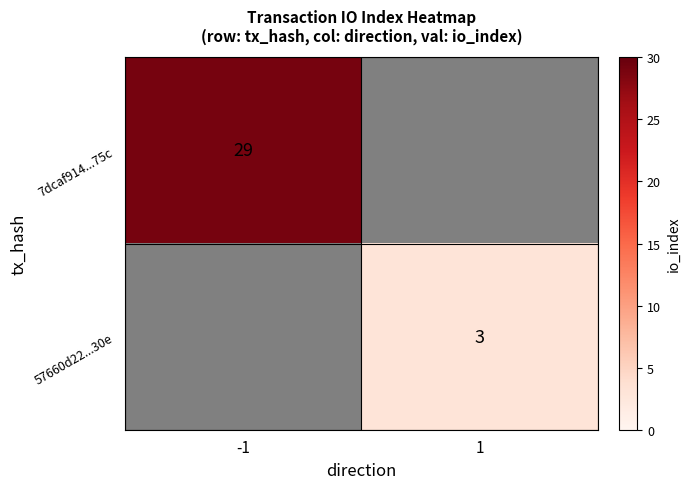

The value of 7dcaf914...75c at -1 is 29. True or false?

True